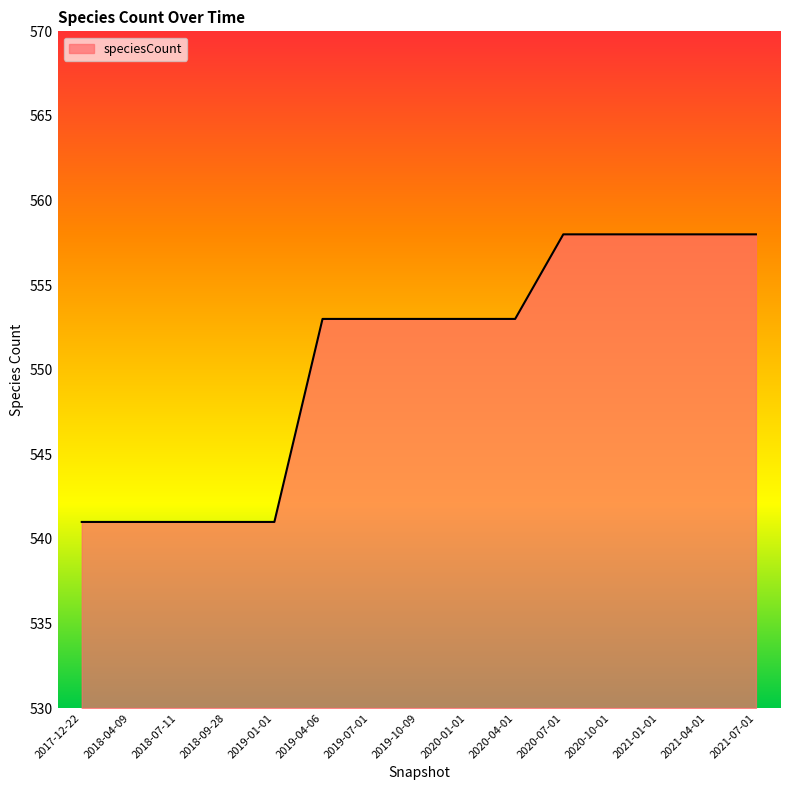

What is the change in value from 2019-01-01 to 2020-10-01?

+17